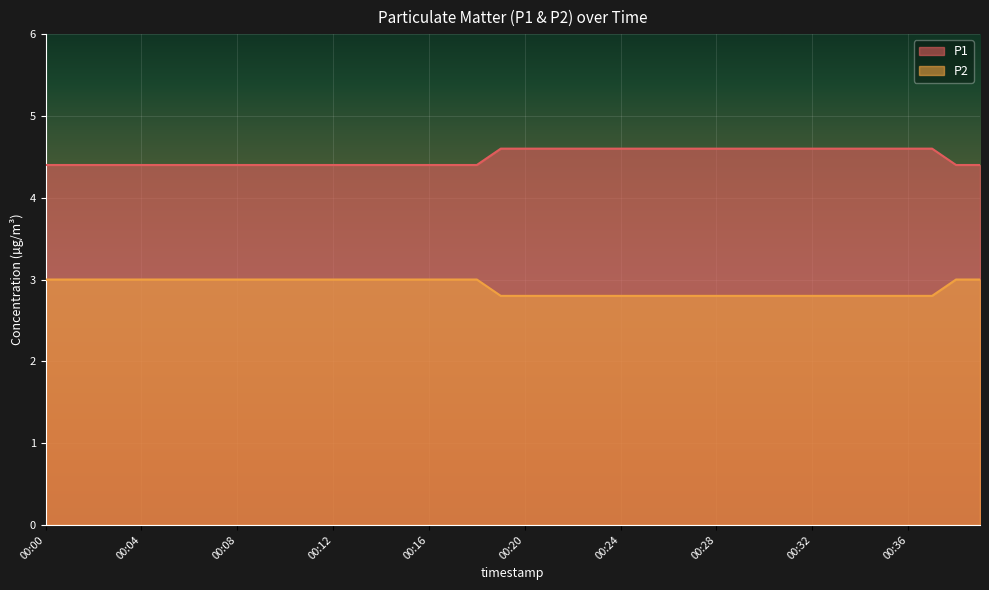

What is the difference between the maximum and minimum values in the P2 series?

0.2